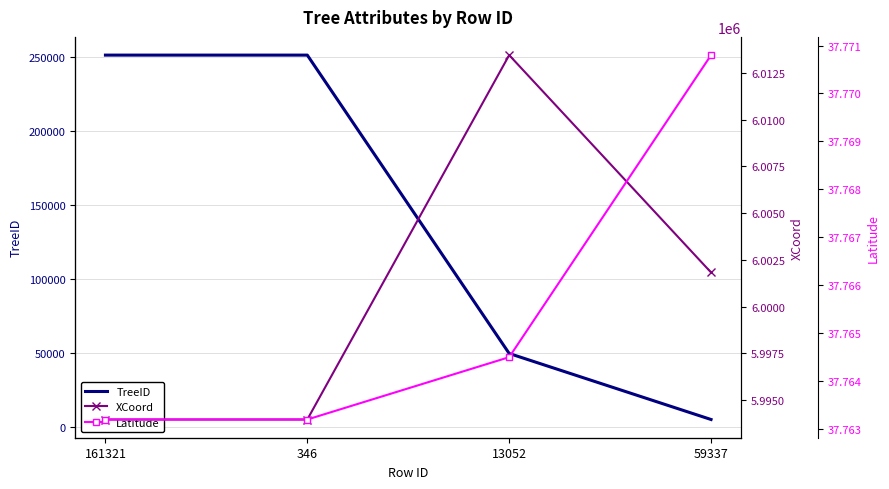

At which category is the sum across all series the highest?

346